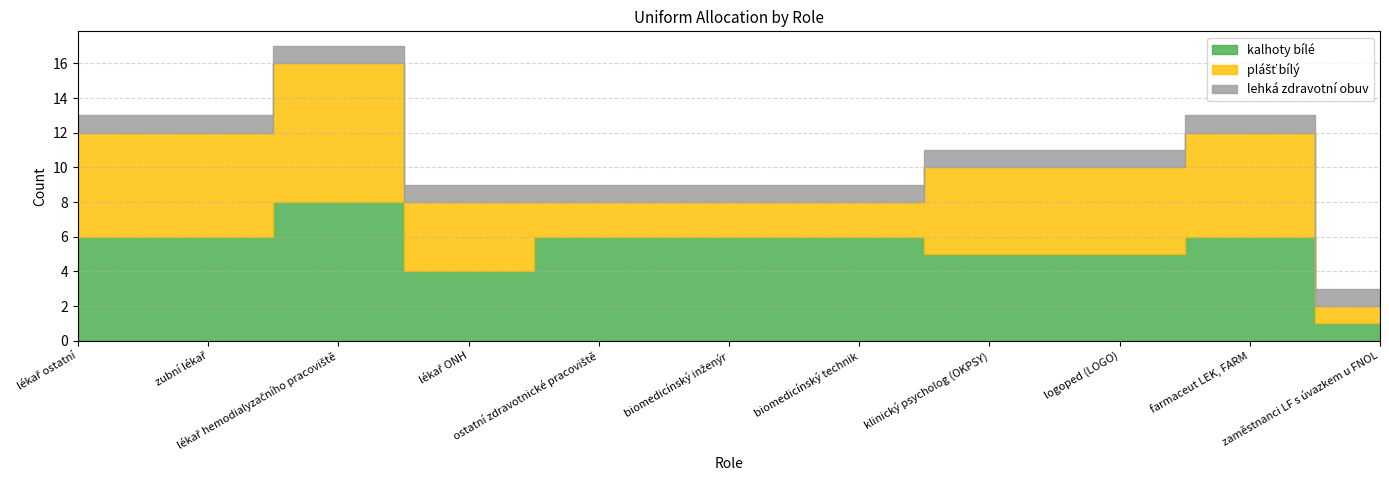

Read the lehká zdravotní obuv value at lékař ostatní.

1